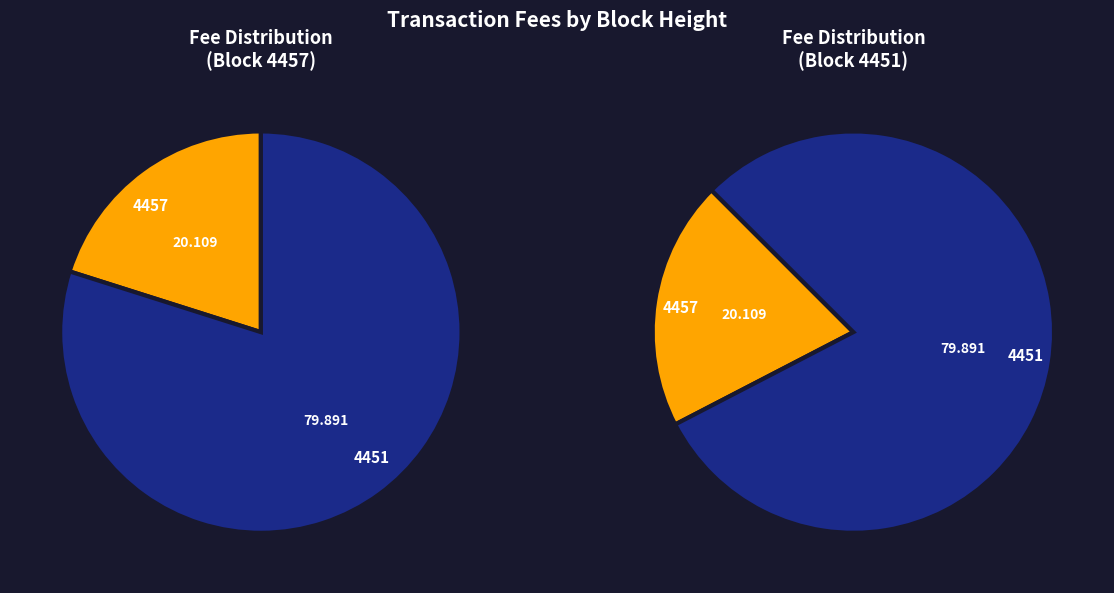

Between 4451 and 4457, which is larger?

4451